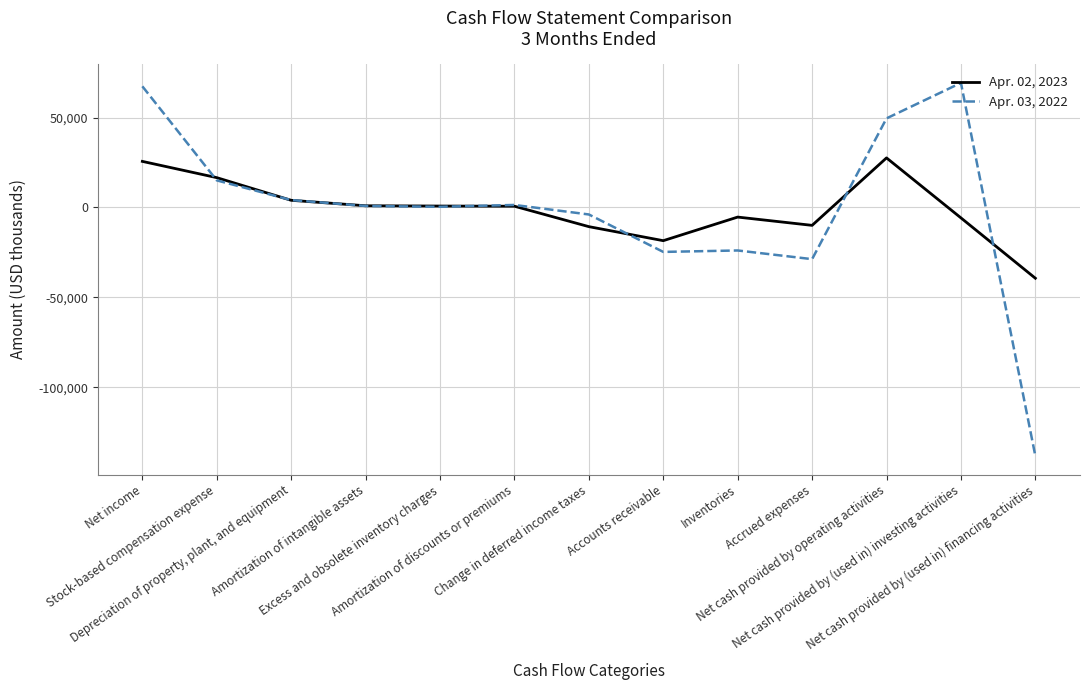

Which series has the widest spread of values?

Apr. 03, 2022